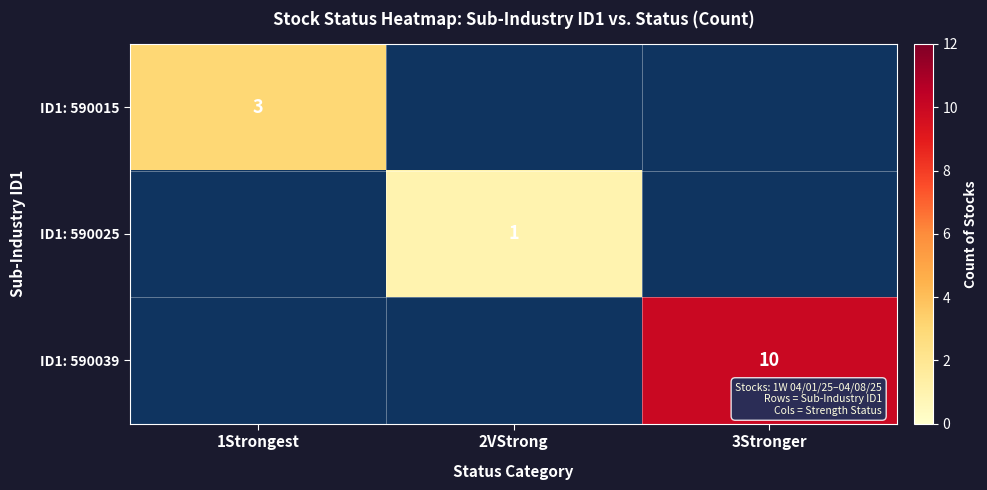

Is the value of ID1: 590039 at 3Stronger greater than the value of ID1: 590025 at 2VStrong?

Yes